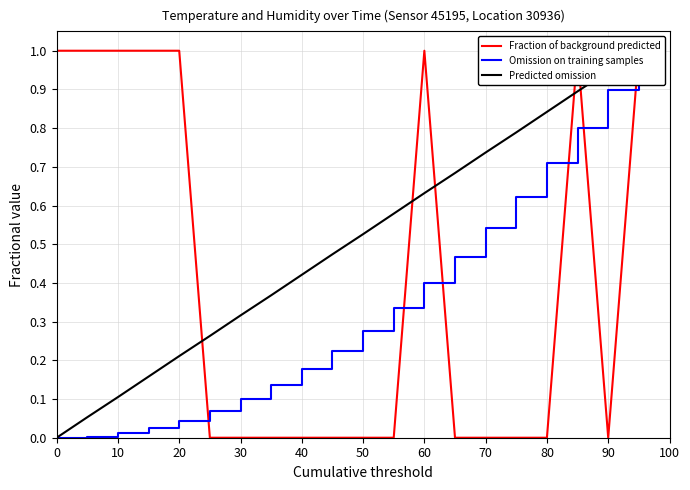

What is the difference between the maximum and minimum values in the Omission on training samples series?

1.0